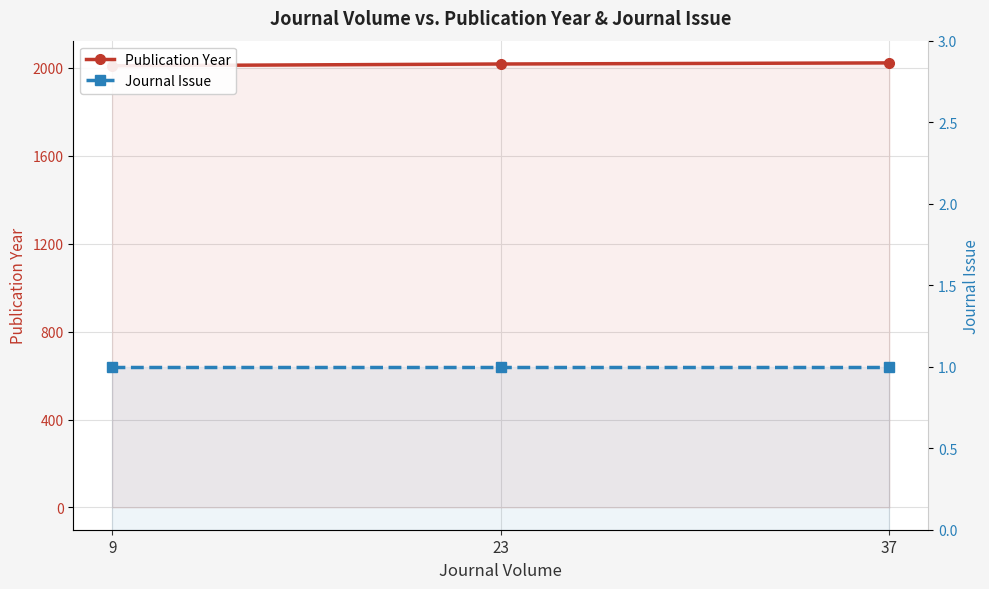

The value of Publication Year at 23 is 2018. True or false?

True